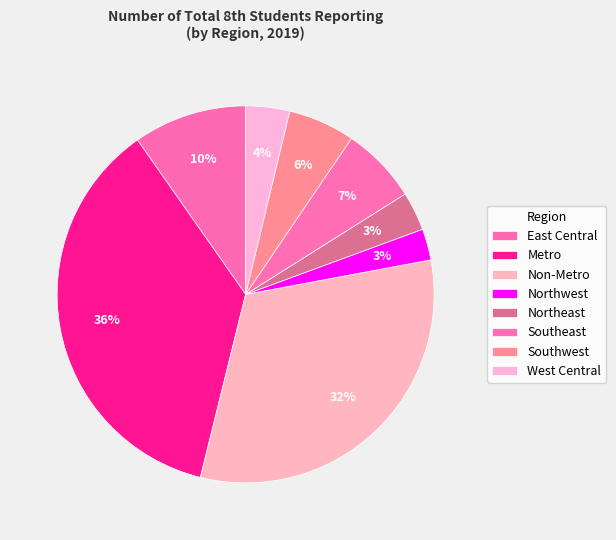

What portion of the pie excludes Non-Metro?

68.2%